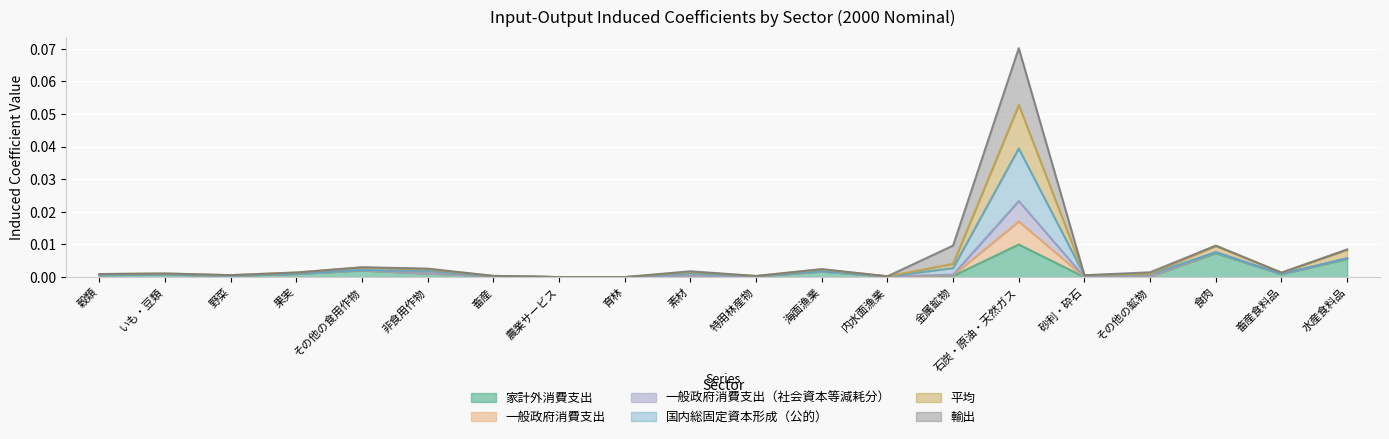

The value of 家計外消費支出 at 内水面漁業 is 0.0. True or false?

True